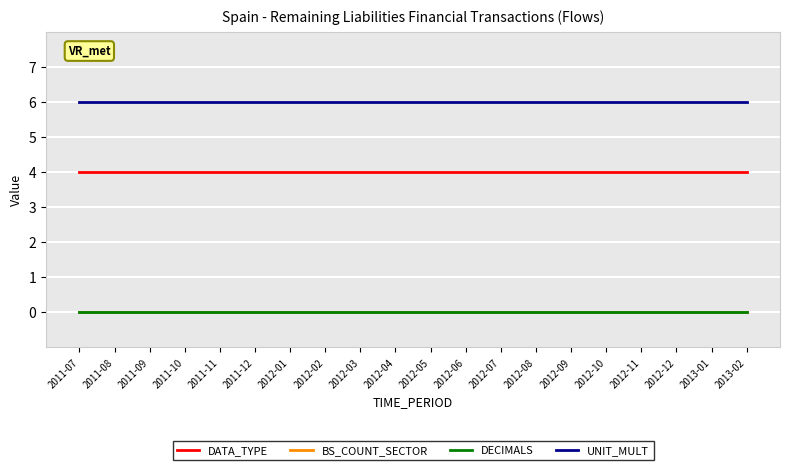

Is this an area chart (filled region under the line)?

No